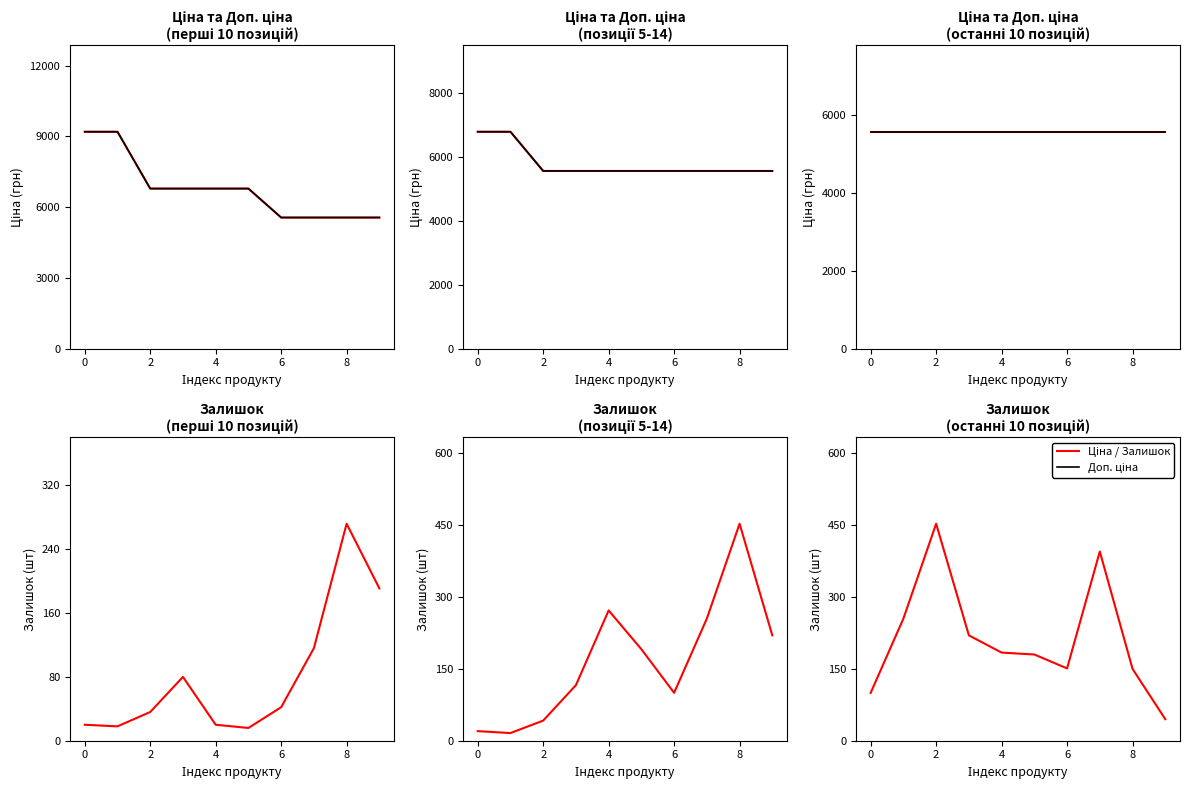

What is the total value across all series at 2?

11573.7